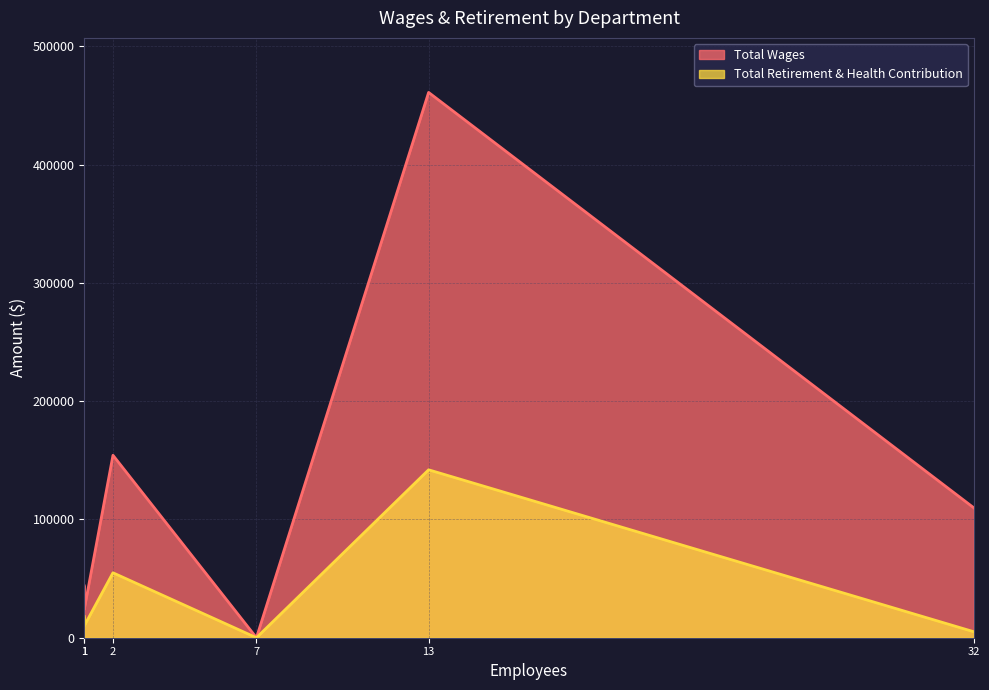

Which series has the largest total across all categories?

Total Wages